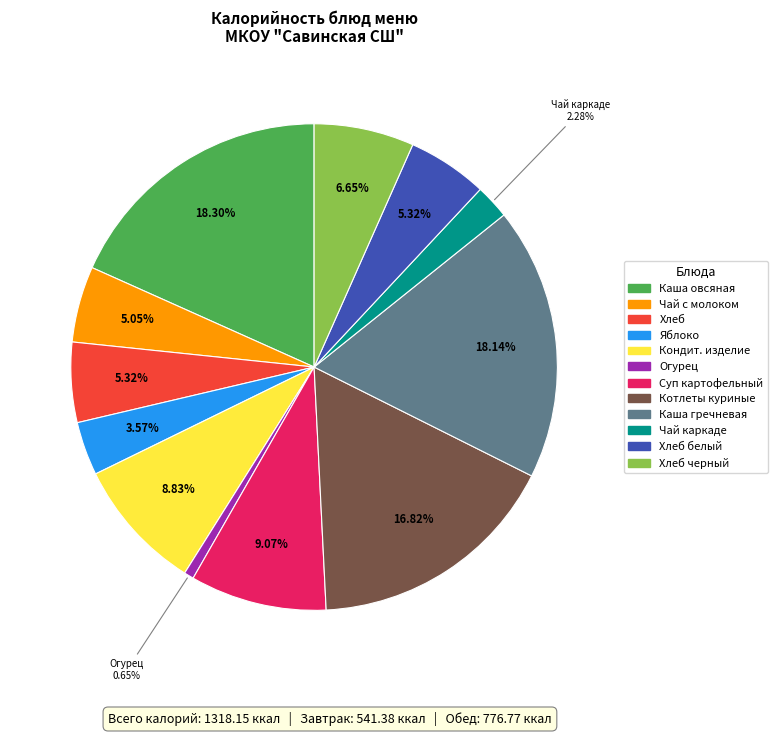

Is there a majority slice in this chart?

No